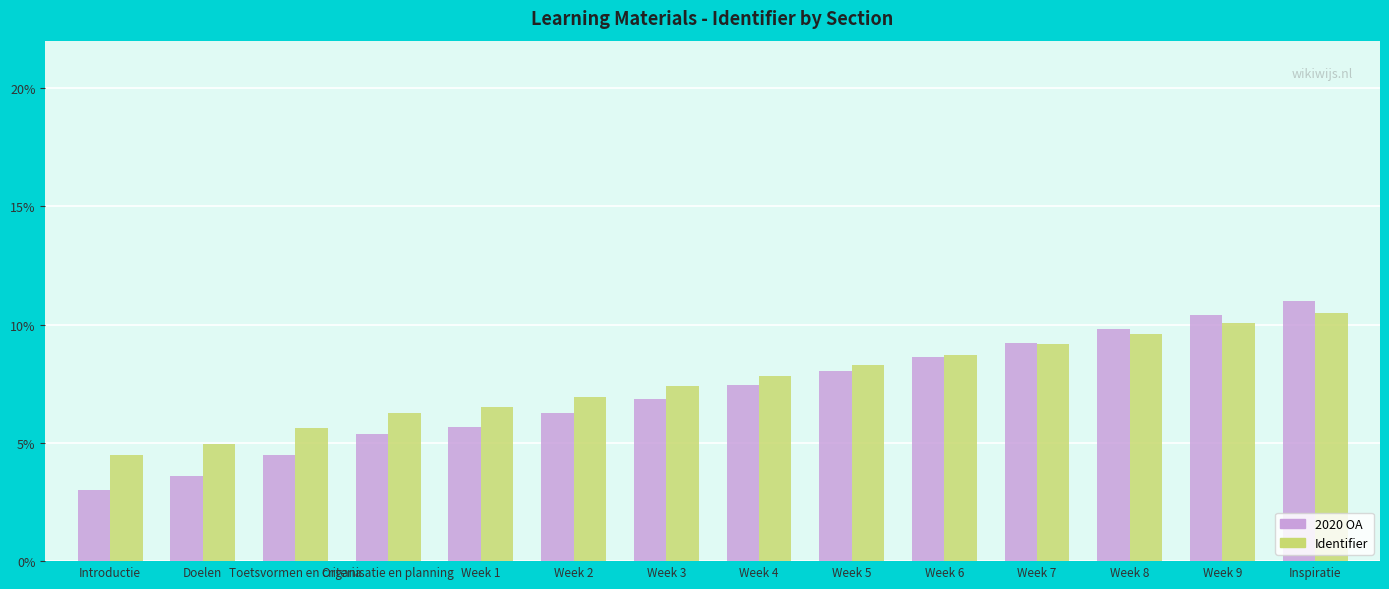

Reading left to right, extract all data points from this chart.

2020 OA: 3.0	3.6	4.5	5.4	5.7	6.3	6.9	7.4	8.0	8.6	9.2	9.8	10.4	11.0
Identifier: 4.5	4.9	5.6	6.3	6.5	6.9	7.4	7.8	8.3	8.7	9.2	9.6	10.1	10.5